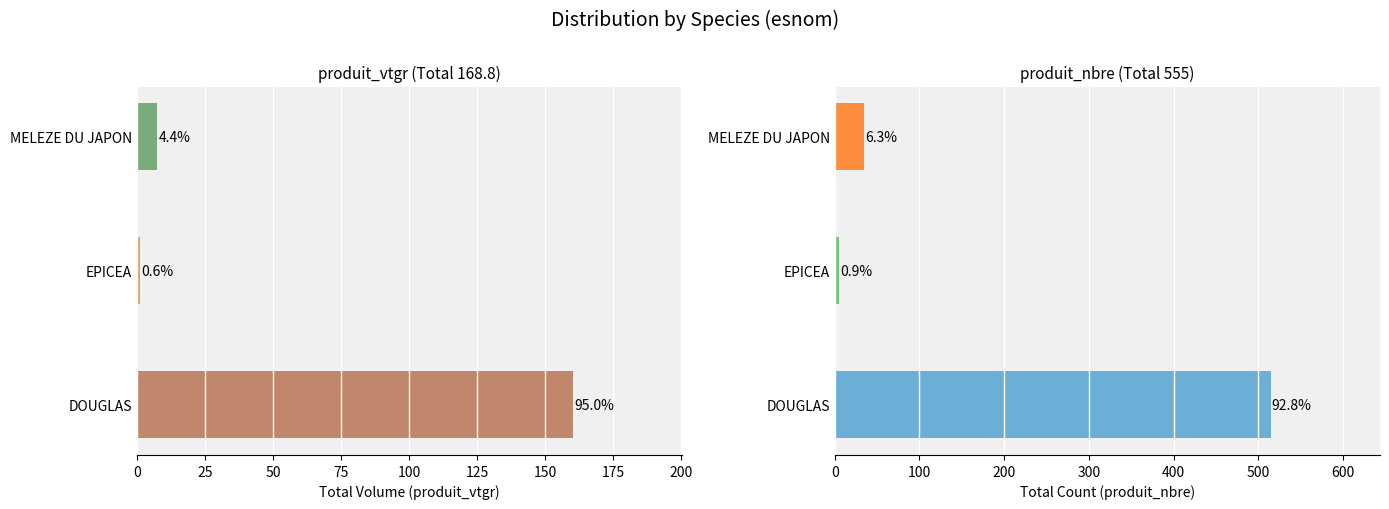

Is it true that produit_nbre equals 5.0 at 25?

True